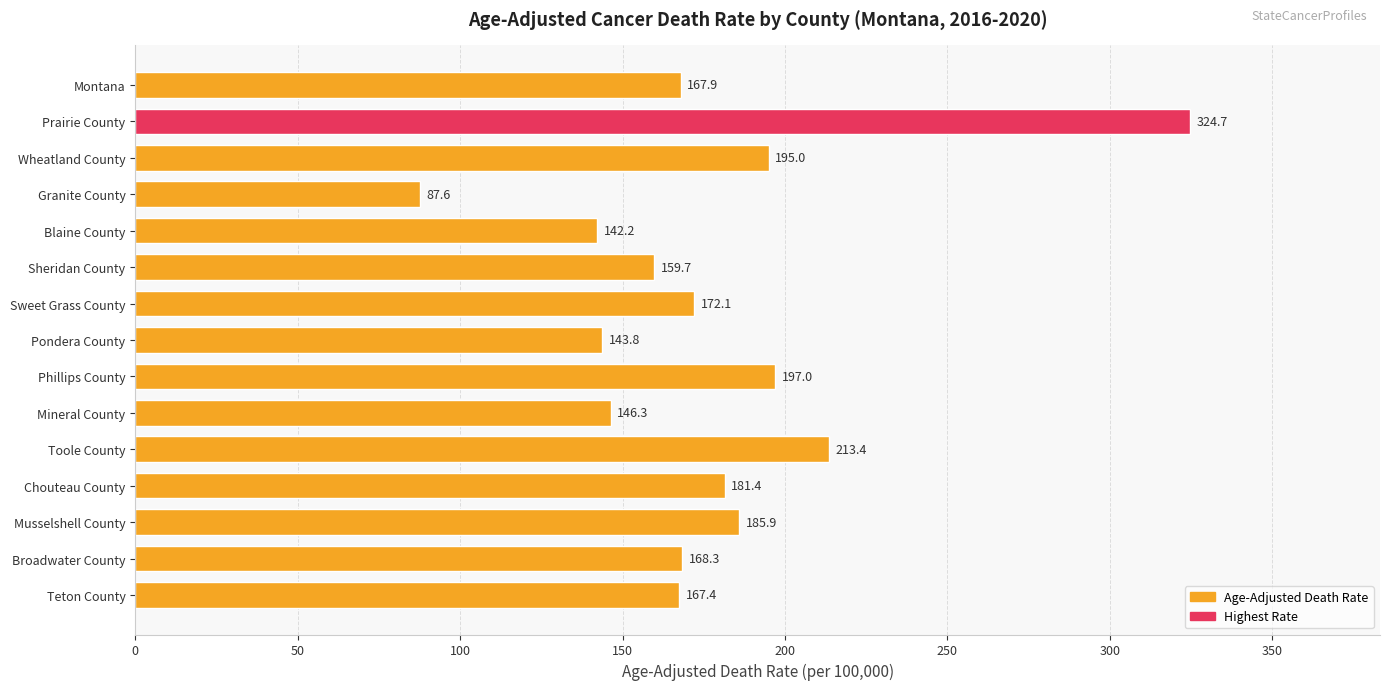

Reading top to bottom, transcribe all the data shown in this chart.

167.9	324.7	195.0	87.6	142.2	159.7	172.1	143.8	197.0	146.3	213.4	181.4	185.9	168.3	167.4